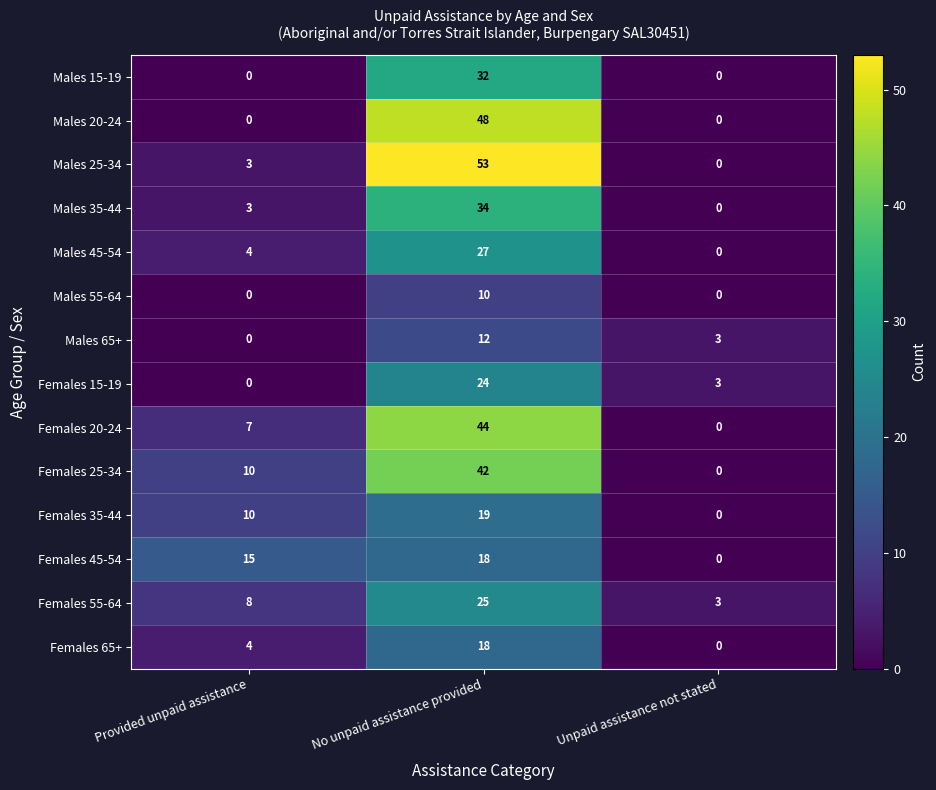

What is the spread (max minus min) of values at Provided unpaid assistance?

15